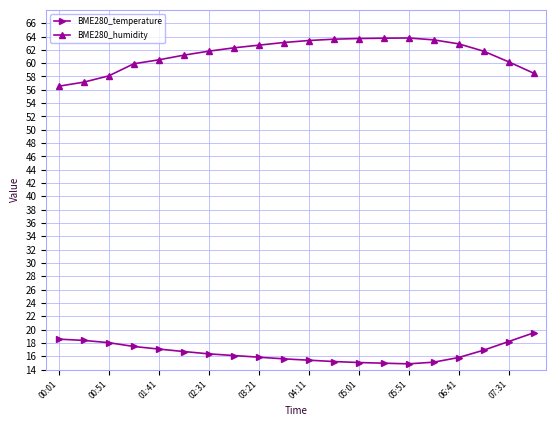

True or false: BME280_temperature and BME280_humidity cross at least once.

False